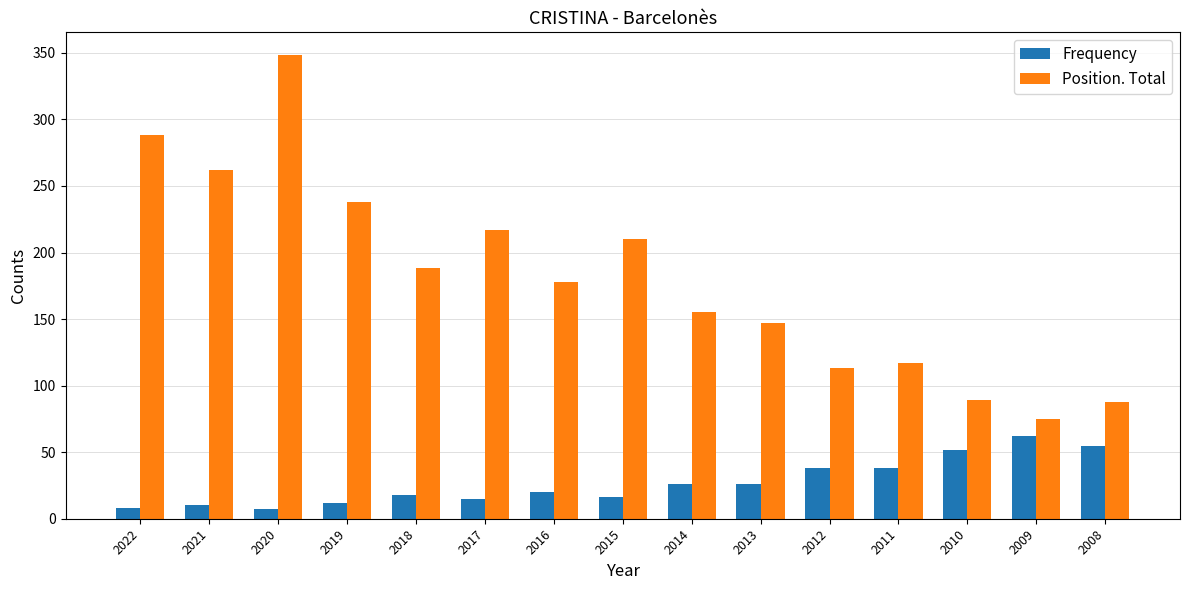

What is the difference between the Position. Total values at 2012 and 2008?

25